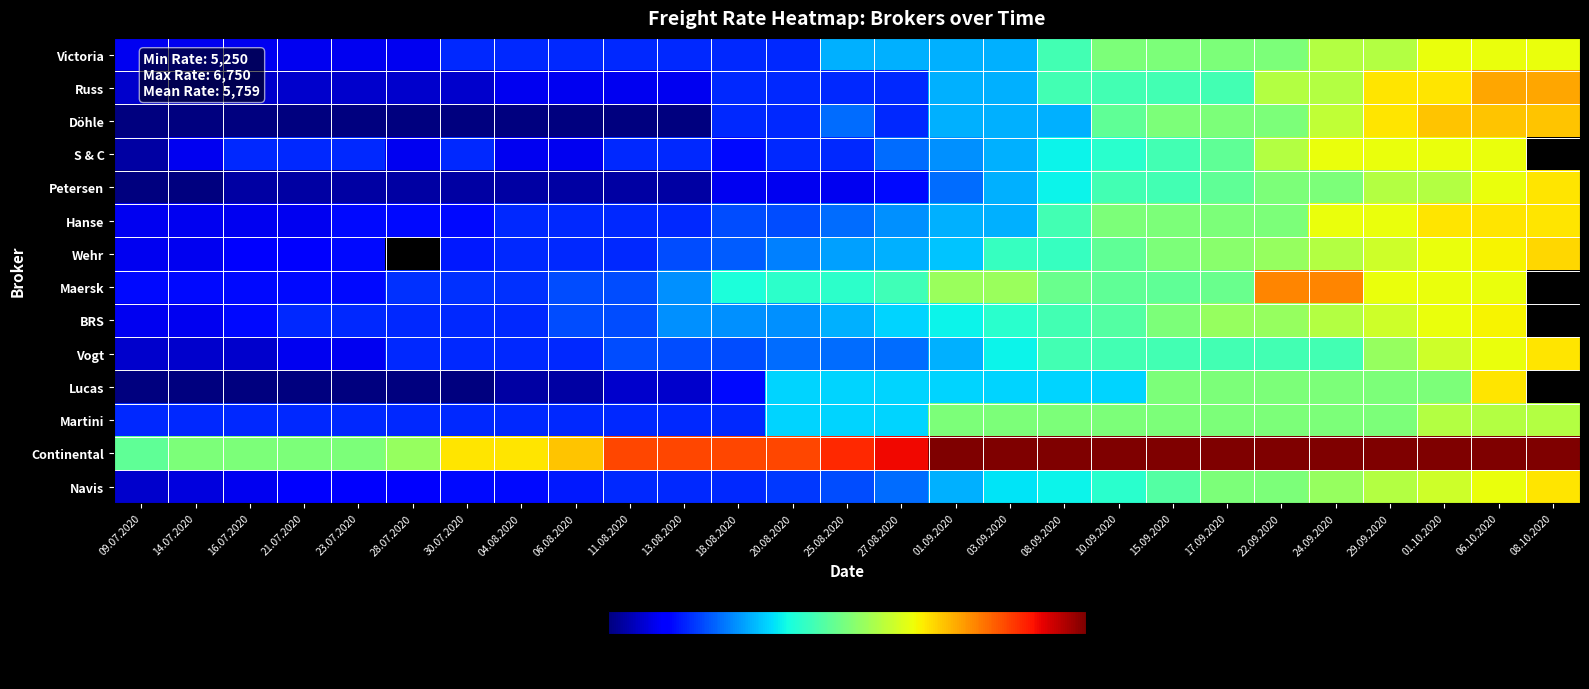

The Victoria series shows 6200.0 at 01.10.2020. True or false?

True